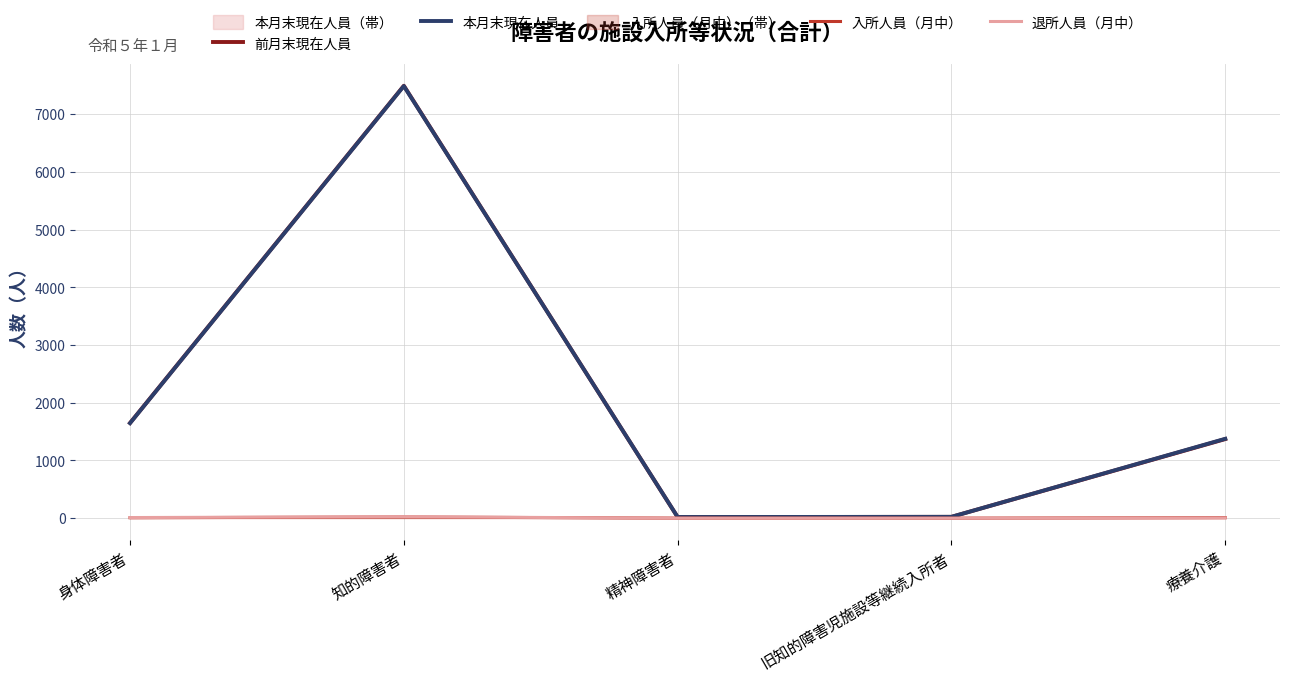

List the series in order of their peak value, highest first.

前月末現在人員, 本月末現在人員, 退所人員（月中）, 入所人員（月中）